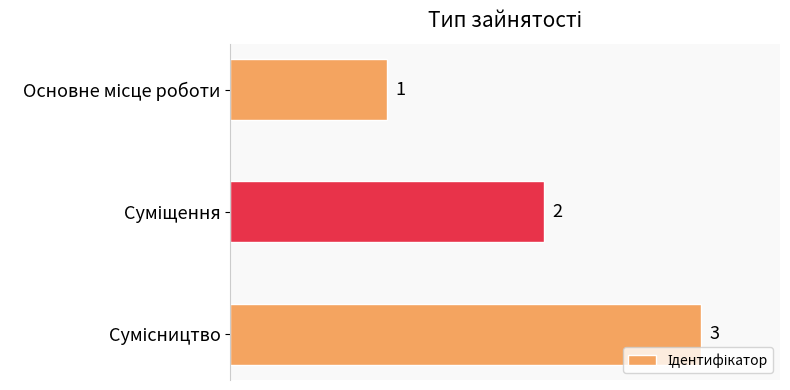

What is the sum of all values?

6